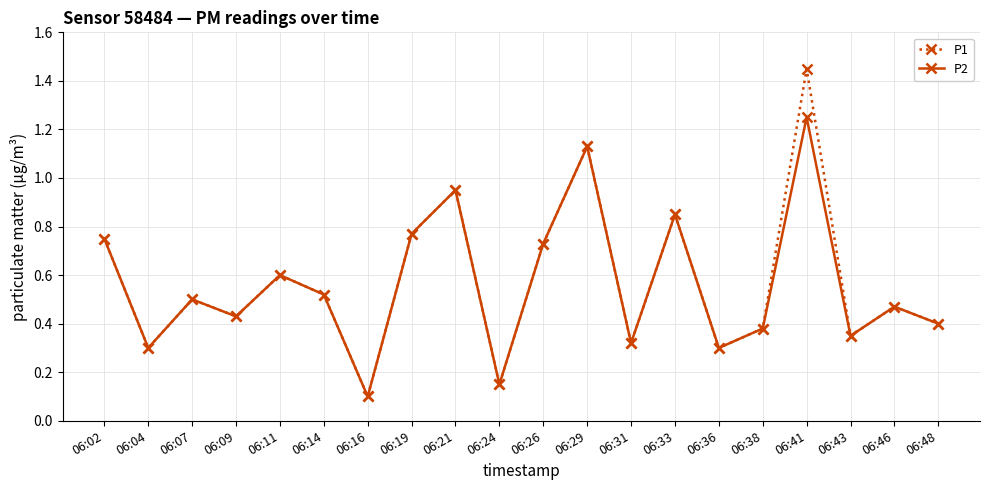

Which series has the largest range (max minus min)?

P1